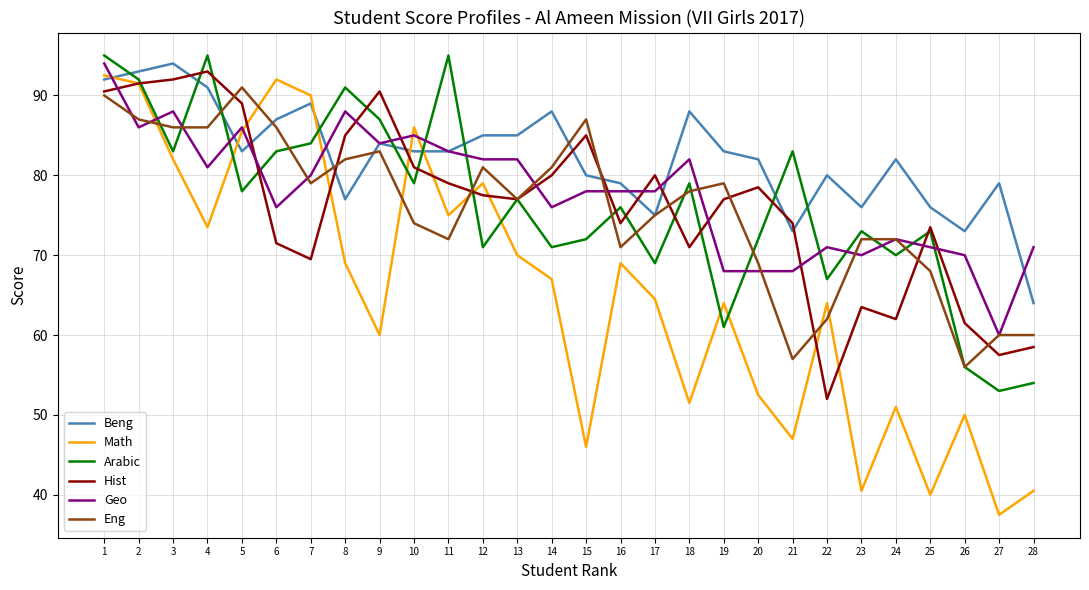

True or false: Hist has a value of 93.0 at 4.

True